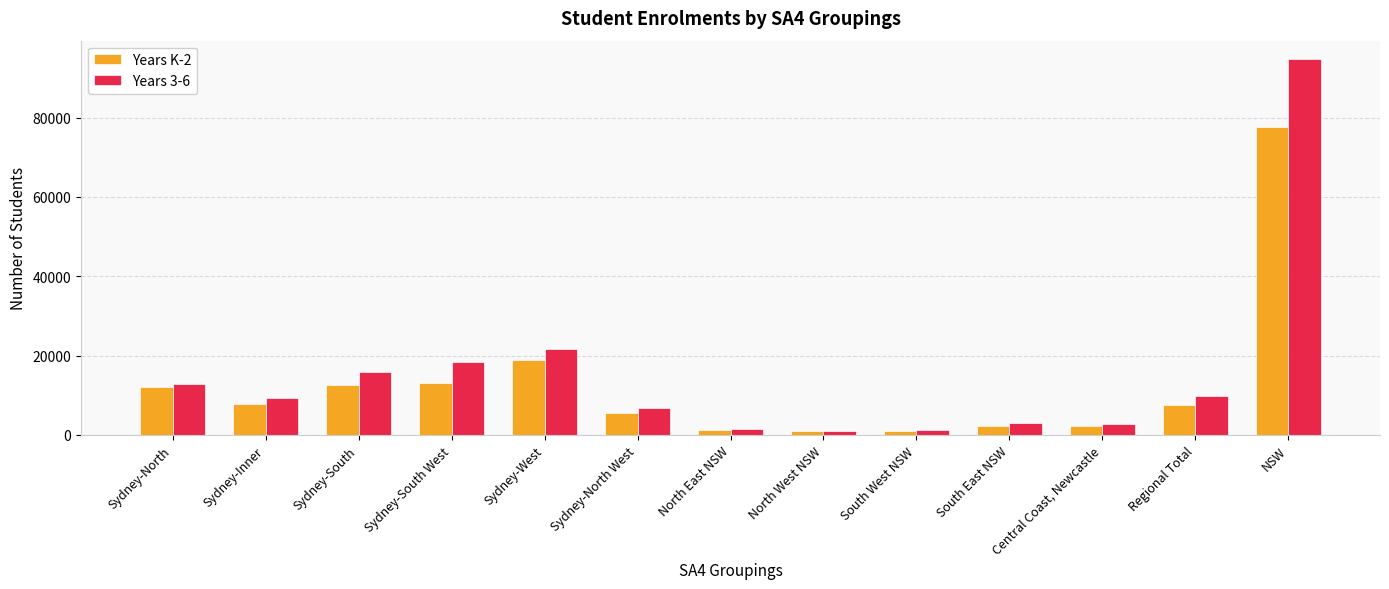

What is the greatest value displayed?

94642